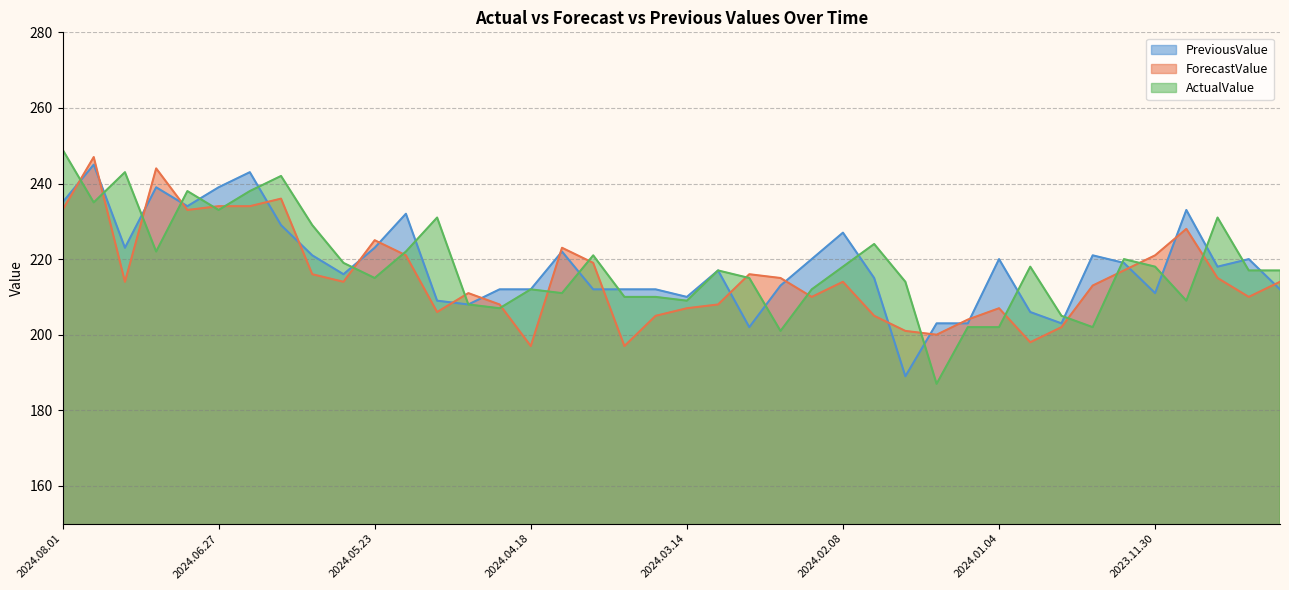

True or false: ActualValue has more than 0 interior local peaks.

True